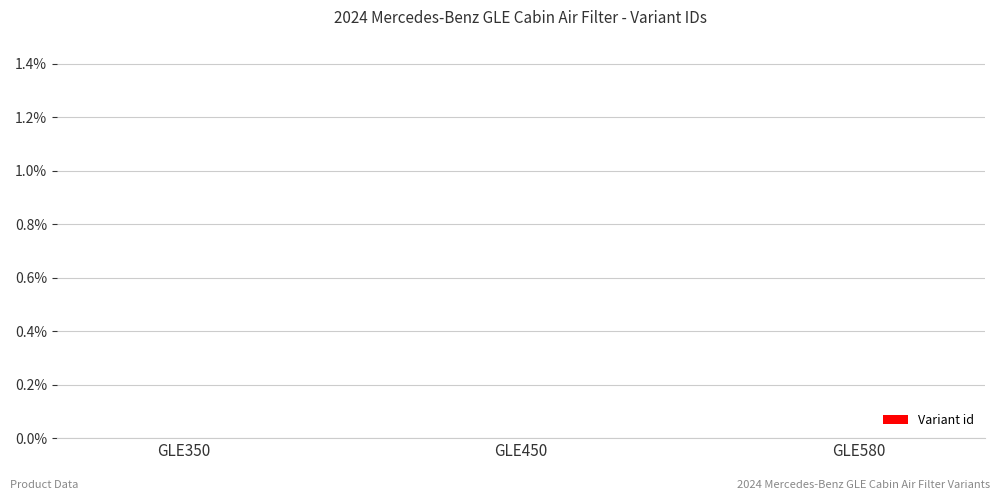

The value at GLE350 is -0.0. True or false?

True